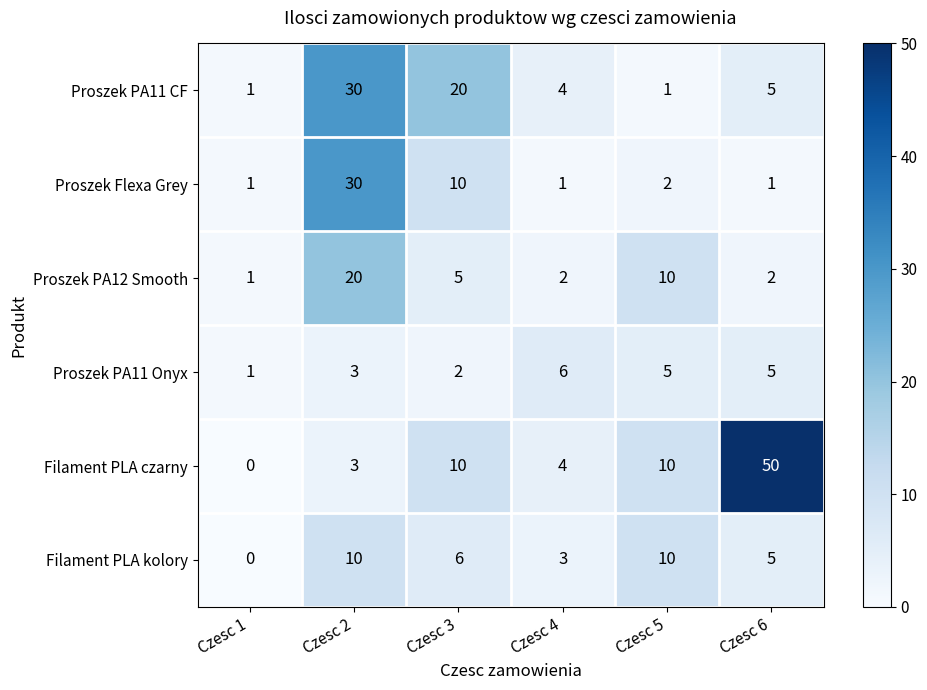

Is it true that Proszek Flexa Grey equals 1 at Czesc 6?

True